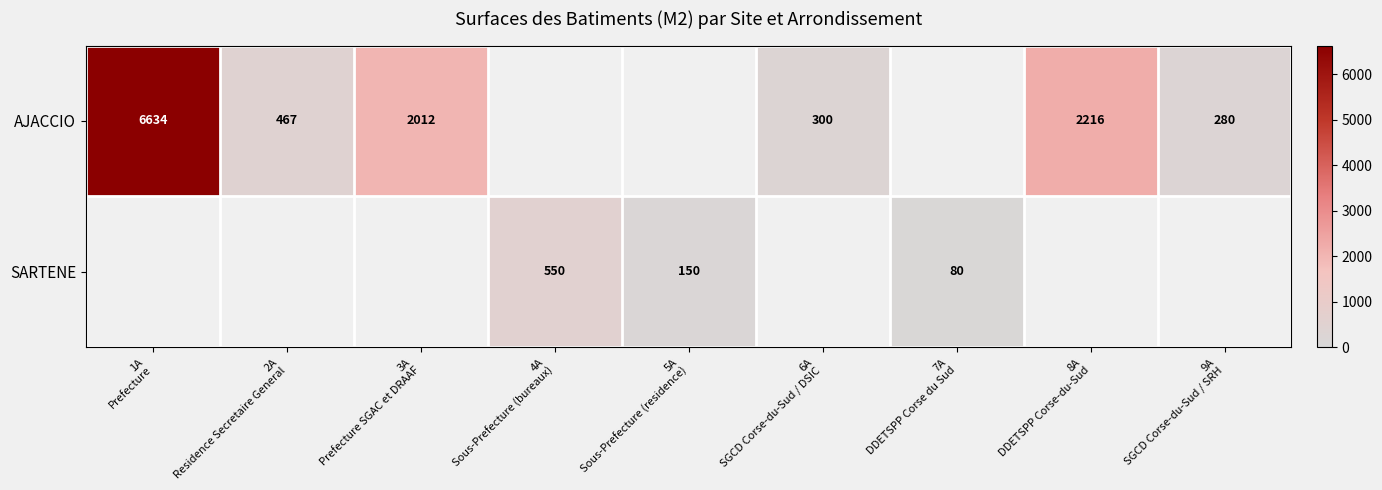

Count the number of categories in the chart.

9